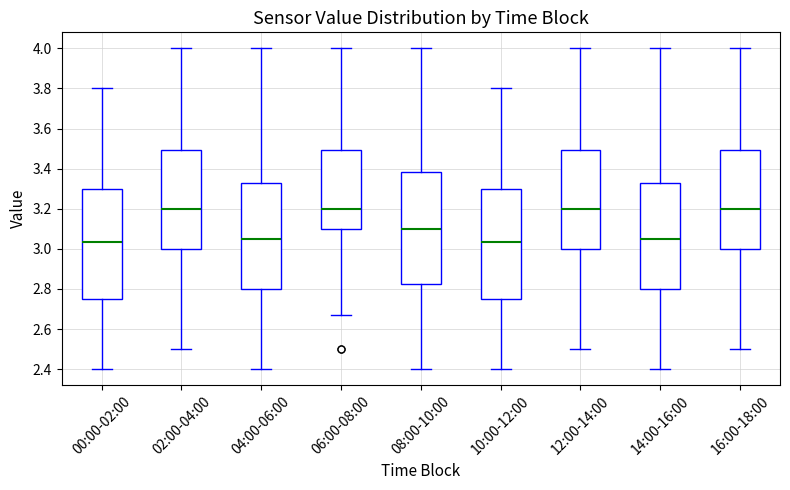

Reading left to right, transcribe this box plot: for each box, give where its median line is, the range the box spans, and where its two whiskers end, as read against the y-axis. The values are not printed on the chart, so give them approximately, as read against the axis.

00:00-02:00: median 3.04, box 2.74 to 3.30, whiskers 2.40 to 3.80
02:00-04:00: median 3.20, box 3.00 to 3.50, whiskers 2.50 to 4.00
04:00-06:00: median 3.06, box 2.80 to 3.34, whiskers 2.40 to 4.00
06:00-08:00: median 3.20, box 3.10 to 3.50, whiskers 2.68 to 4.00
08:00-10:00: median 3.10, box 2.82 to 3.38, whiskers 2.40 to 4.00
10:00-12:00: median 3.04, box 2.74 to 3.30, whiskers 2.40 to 3.80
12:00-14:00: median 3.20, box 3.00 to 3.50, whiskers 2.50 to 4.00
14:00-16:00: median 3.06, box 2.80 to 3.34, whiskers 2.40 to 4.00
16:00-18:00: median 3.20, box 3.00 to 3.50, whiskers 2.50 to 4.00